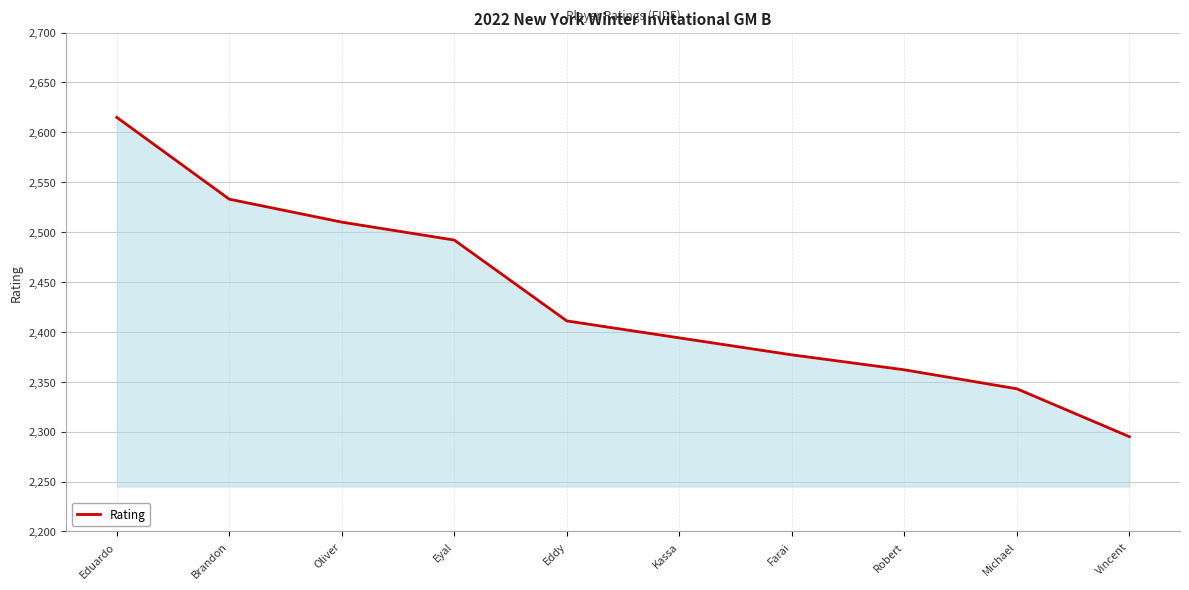

What is the ratio of the value at Farai to the value at Brandon?

0.9